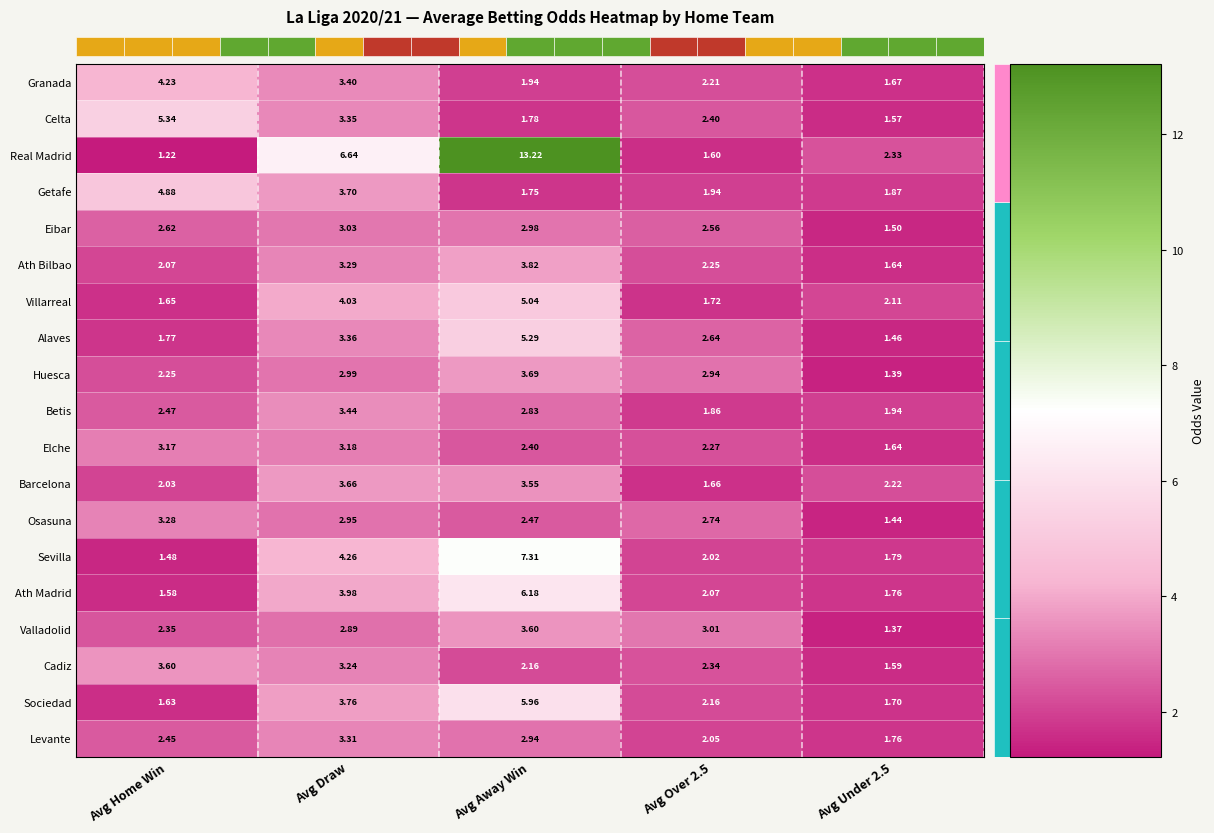

Is the value of Real Madrid at Avg Home Win greater than the value of Huesca at Avg Home Win?

No